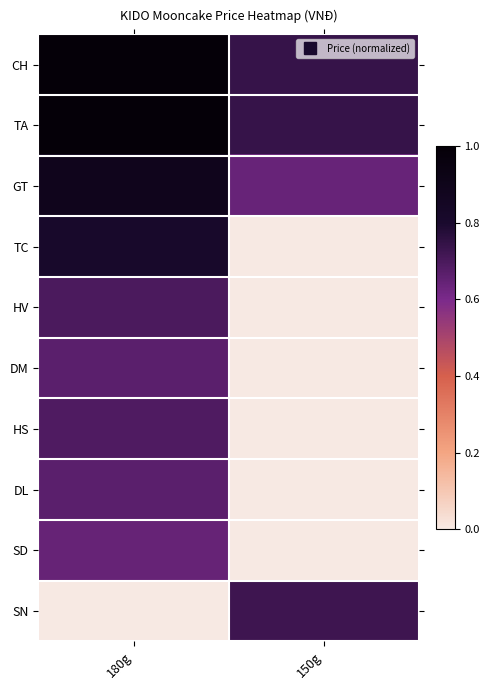

Which series has the largest range (max minus min)?

TC